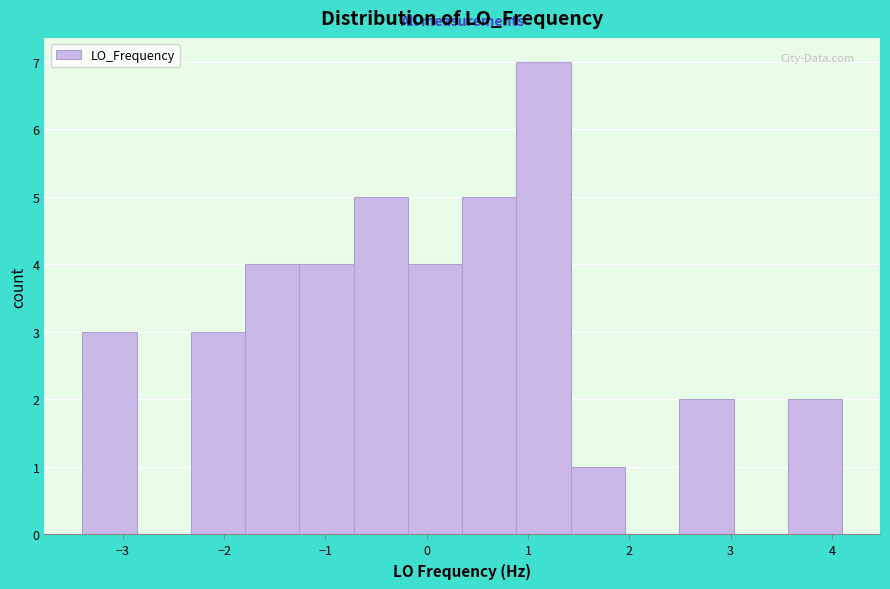

Over which range of the x-axis is the bar tallest?

0.9 to 1.4